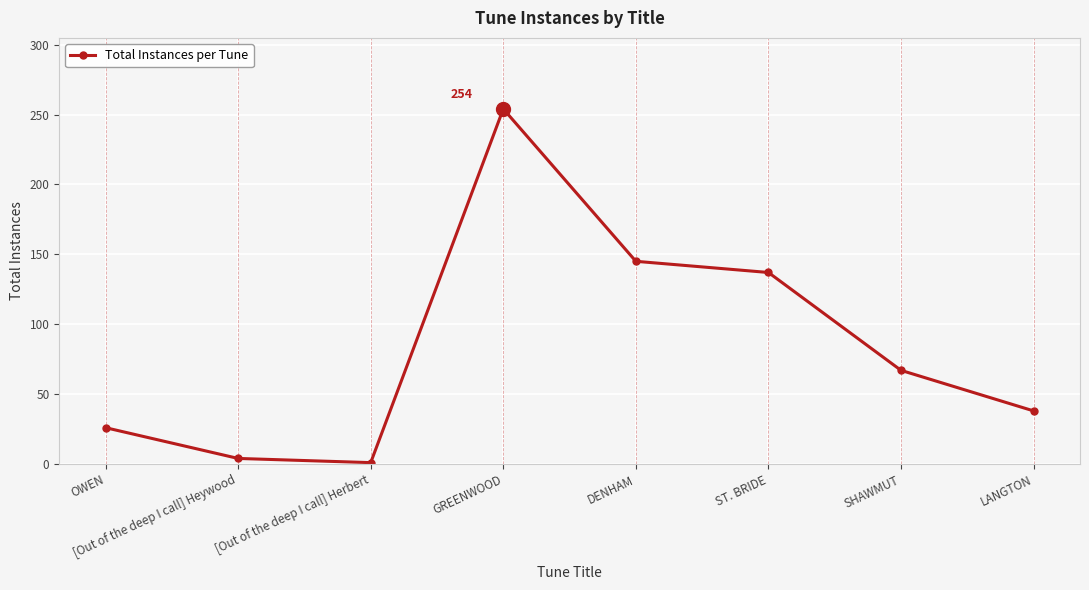

True or false: there are more than 1 points higher than both neighbors.

False